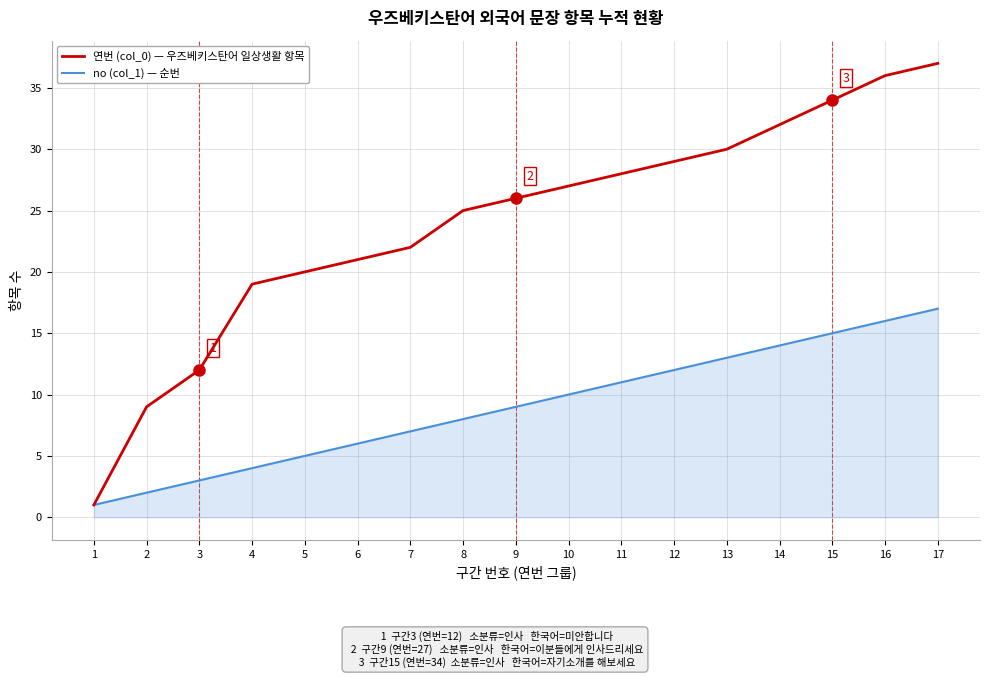

Is it true that 연번 (col_0) — 우즈베키스탄어 일상생활 항목 equals 37 at 17?

True